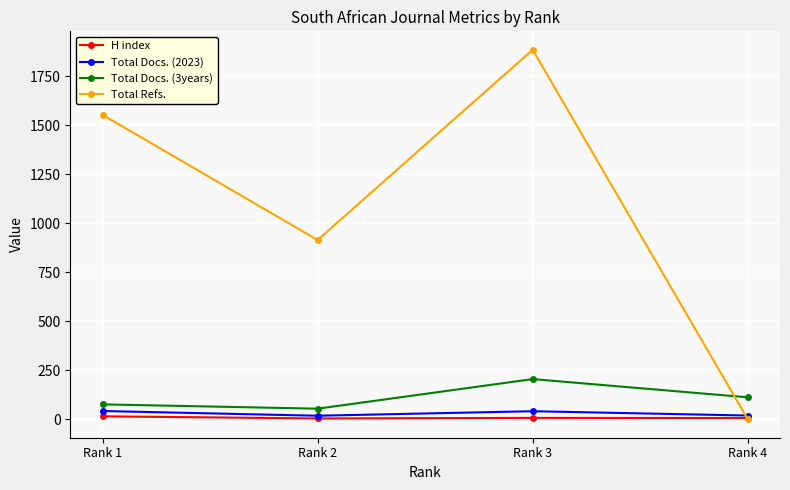

What value does the H index series have at Rank 4, to the nearest 10?

10